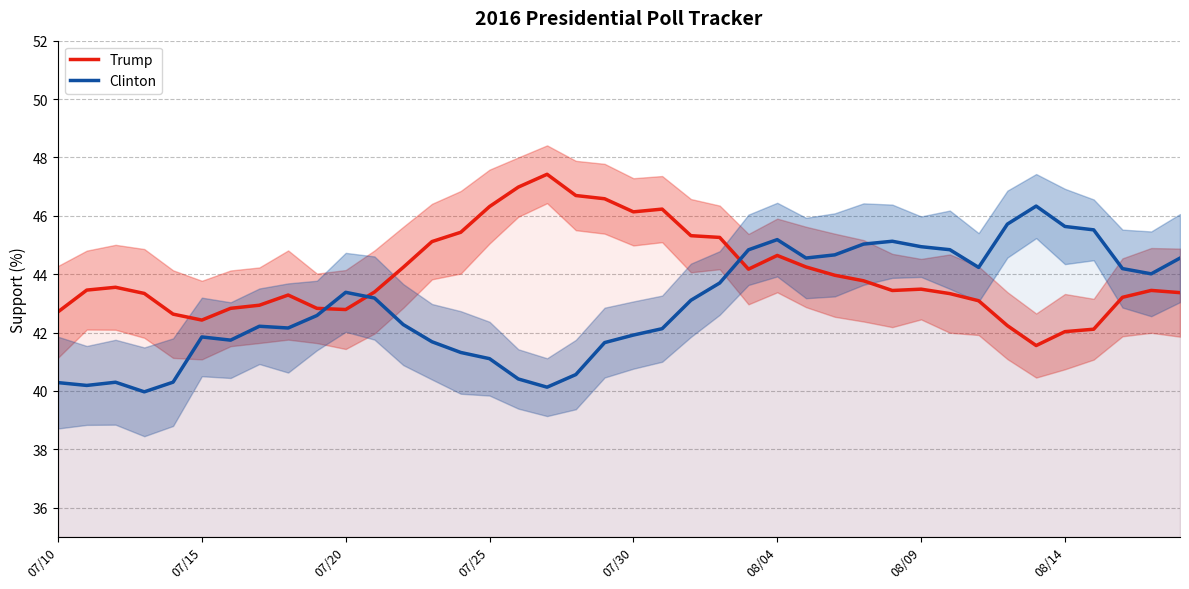

Which category has the highest value in the Trump series?

17